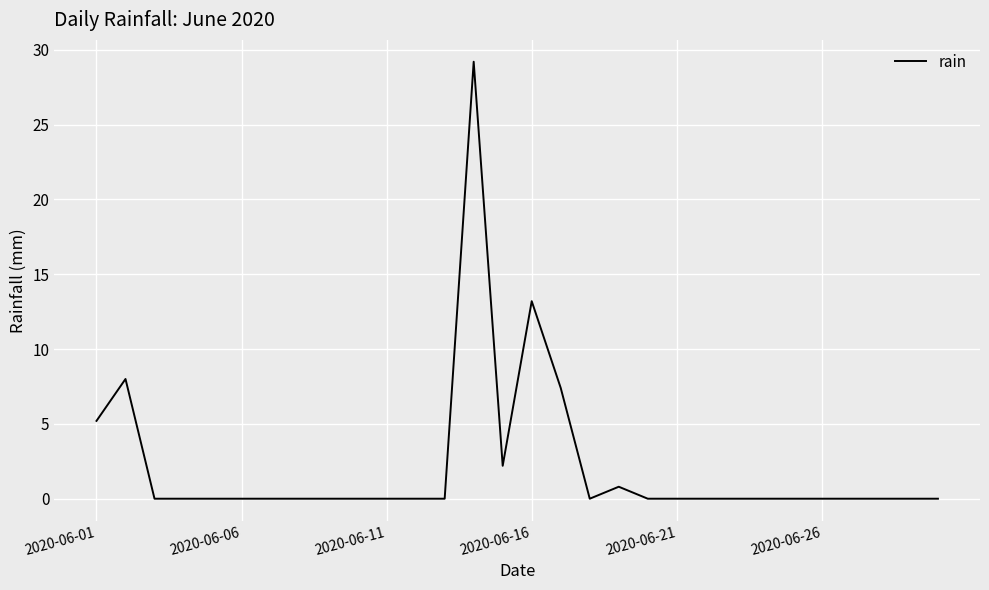

What is the difference between the maximum and minimum values?

29.2